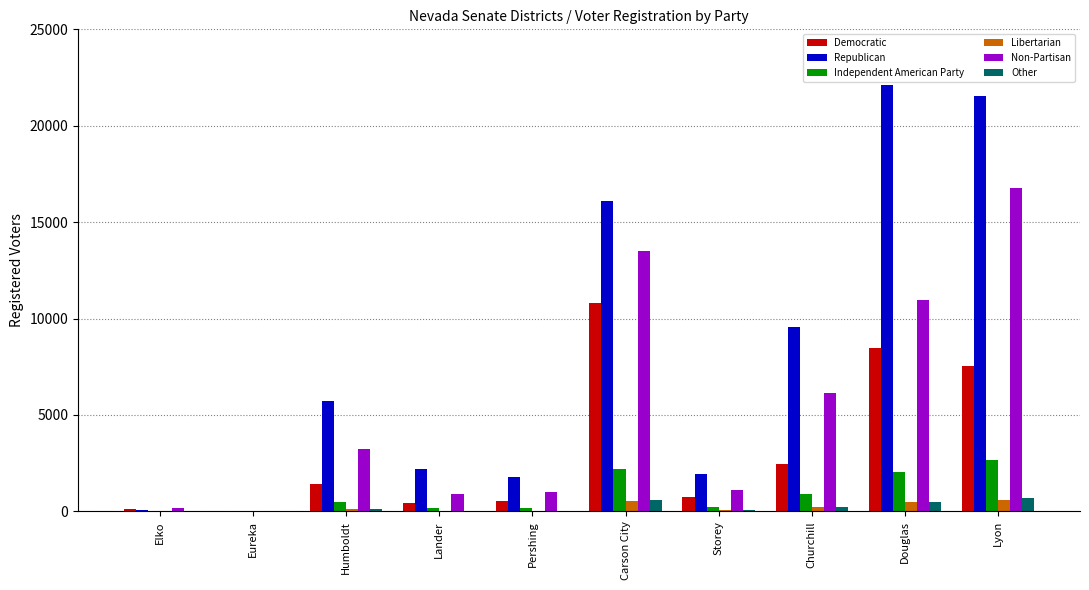

What is the sum of all Non-Partisan values?

53859